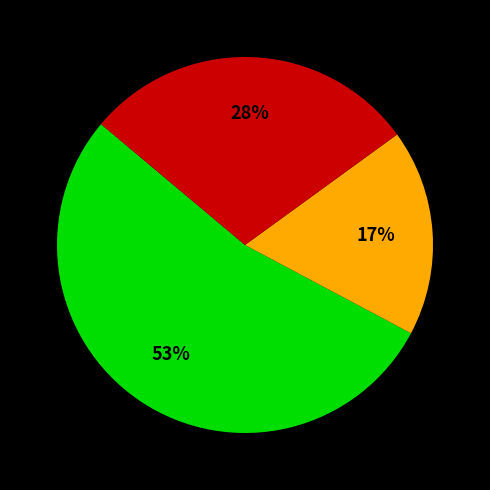

The MJU16 slice represents 10% of the pie. True or false?

False